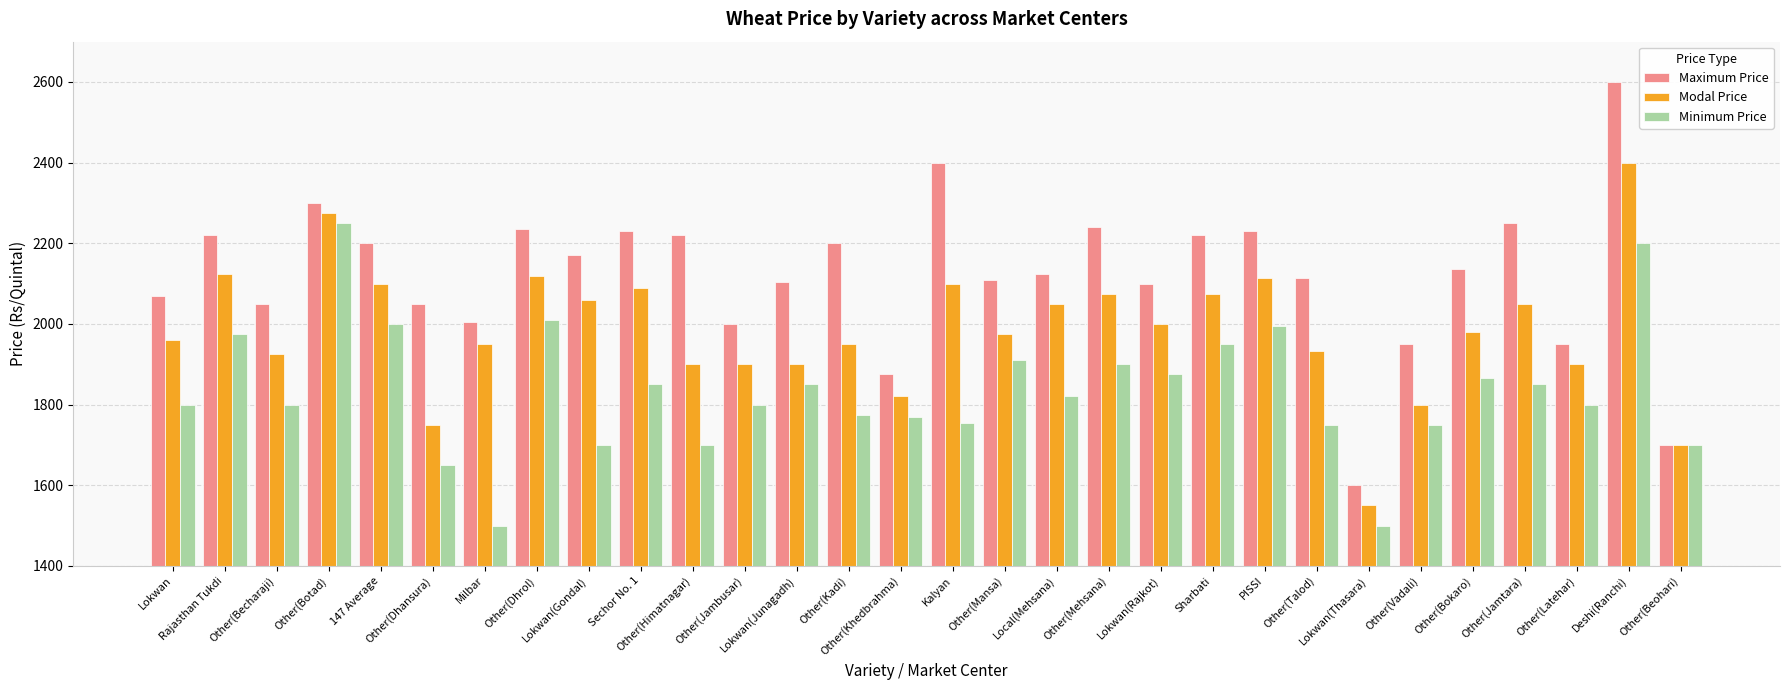

What is the average value of the Minimum Price series?

1835